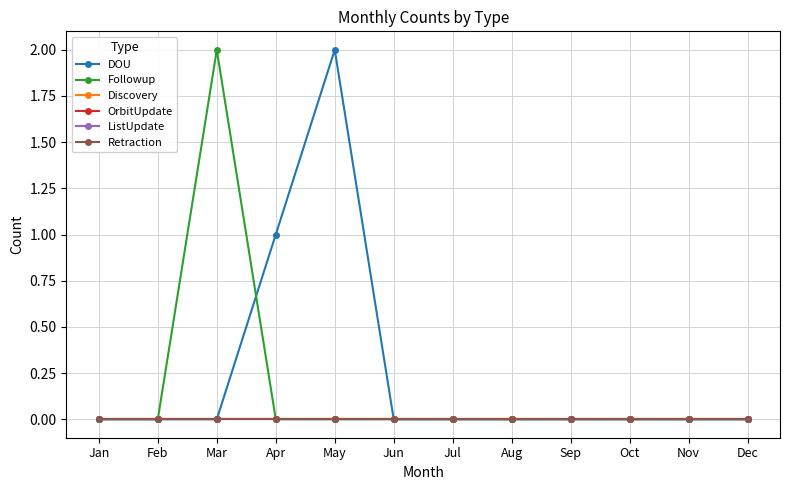

Which series has the largest range (max minus min)?

DOU